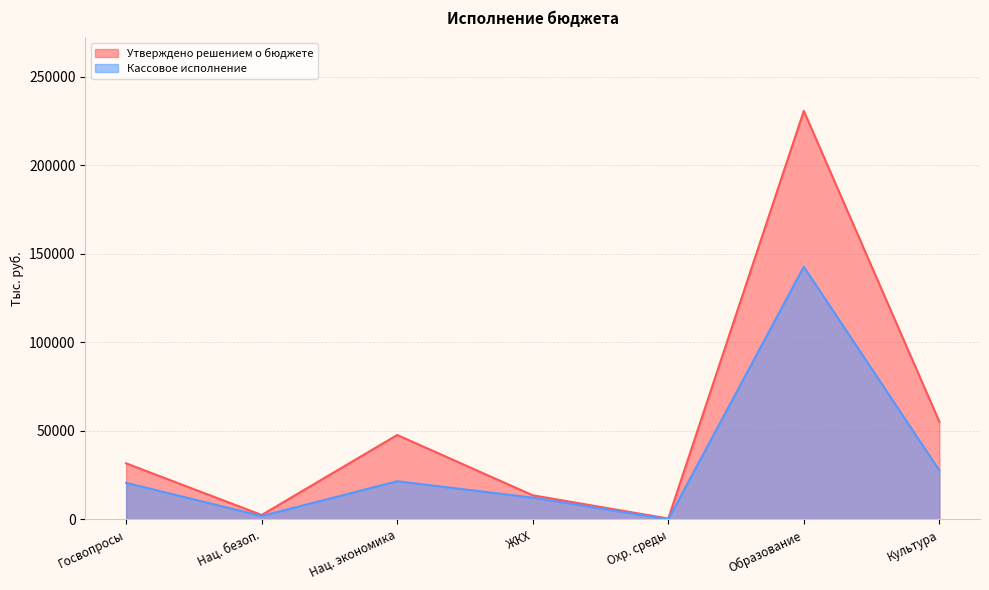

Does the chart have visible grid lines?

Yes